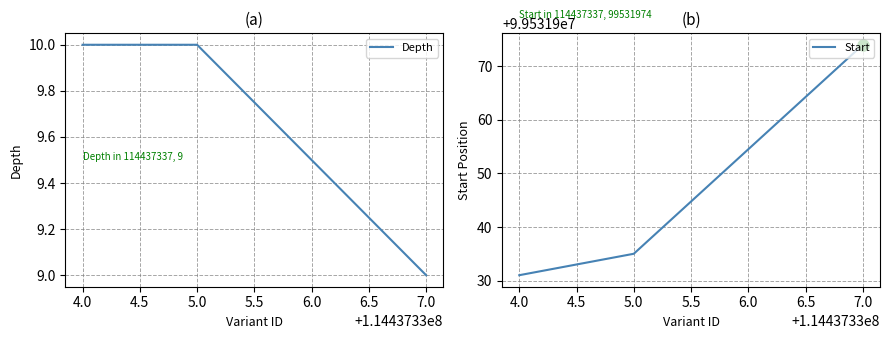

Count the number of categories in the chart.

3